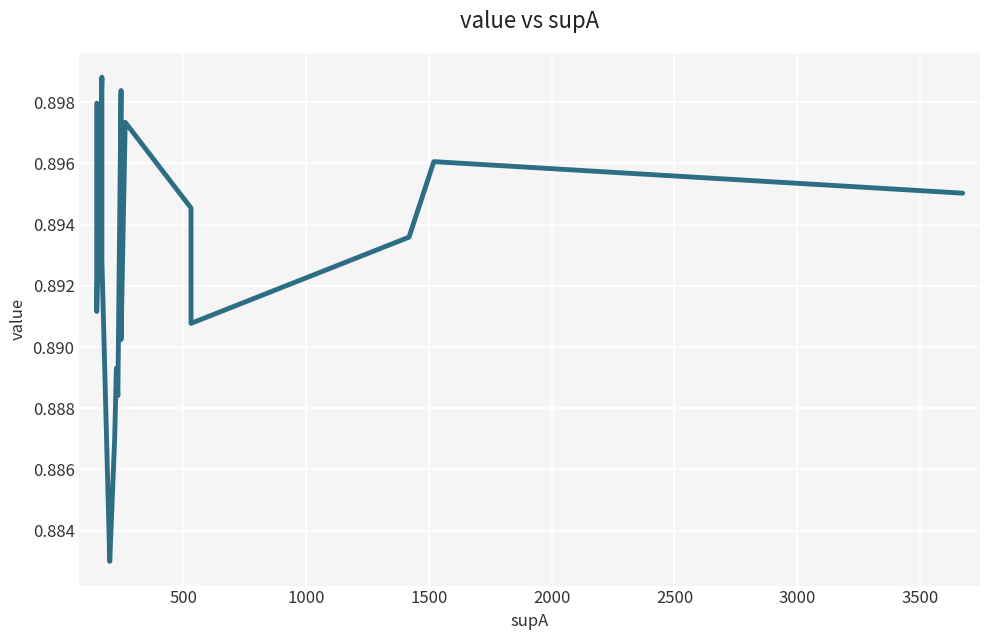

What is the greatest value displayed?

0.9